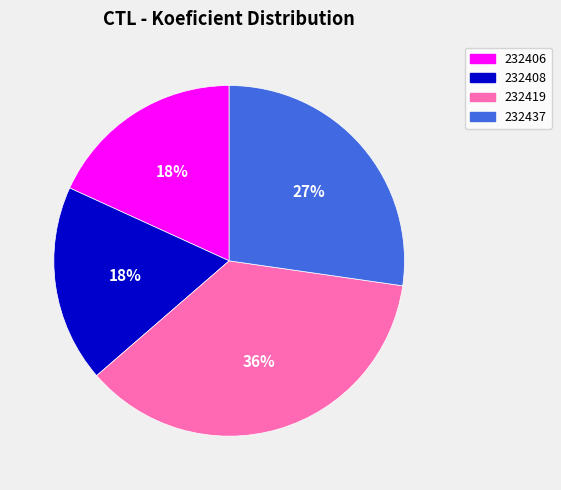

Which category has the biggest portion of the pie?

232419